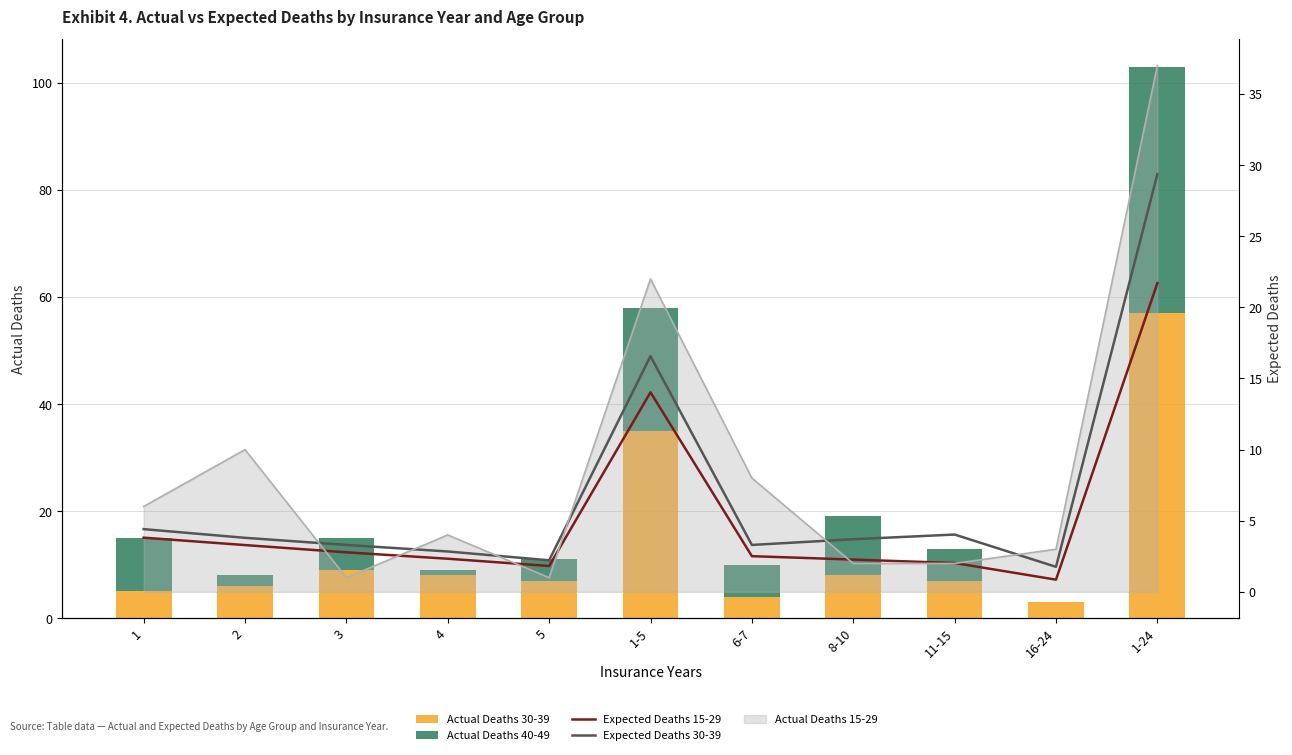

The value of Expected Deaths 30-39 at 11-15 is 4.0. True or false?

True